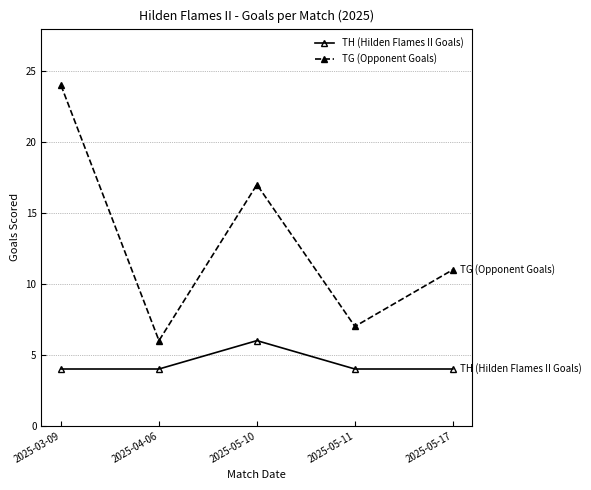

At which category does TH (Hilden Flames II Goals) reach its first local peak?

2025-05-10